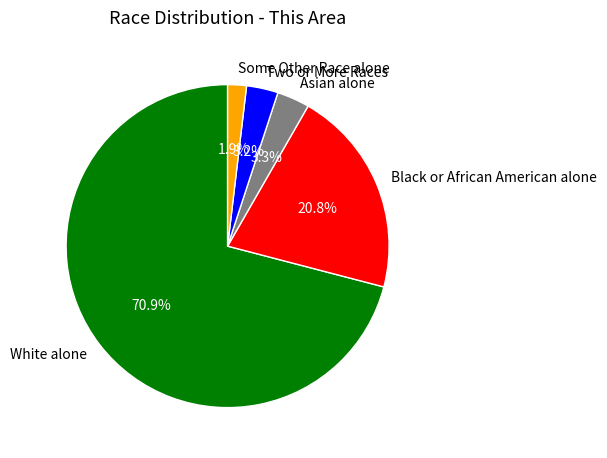

Which category accounts for the majority?

White alone